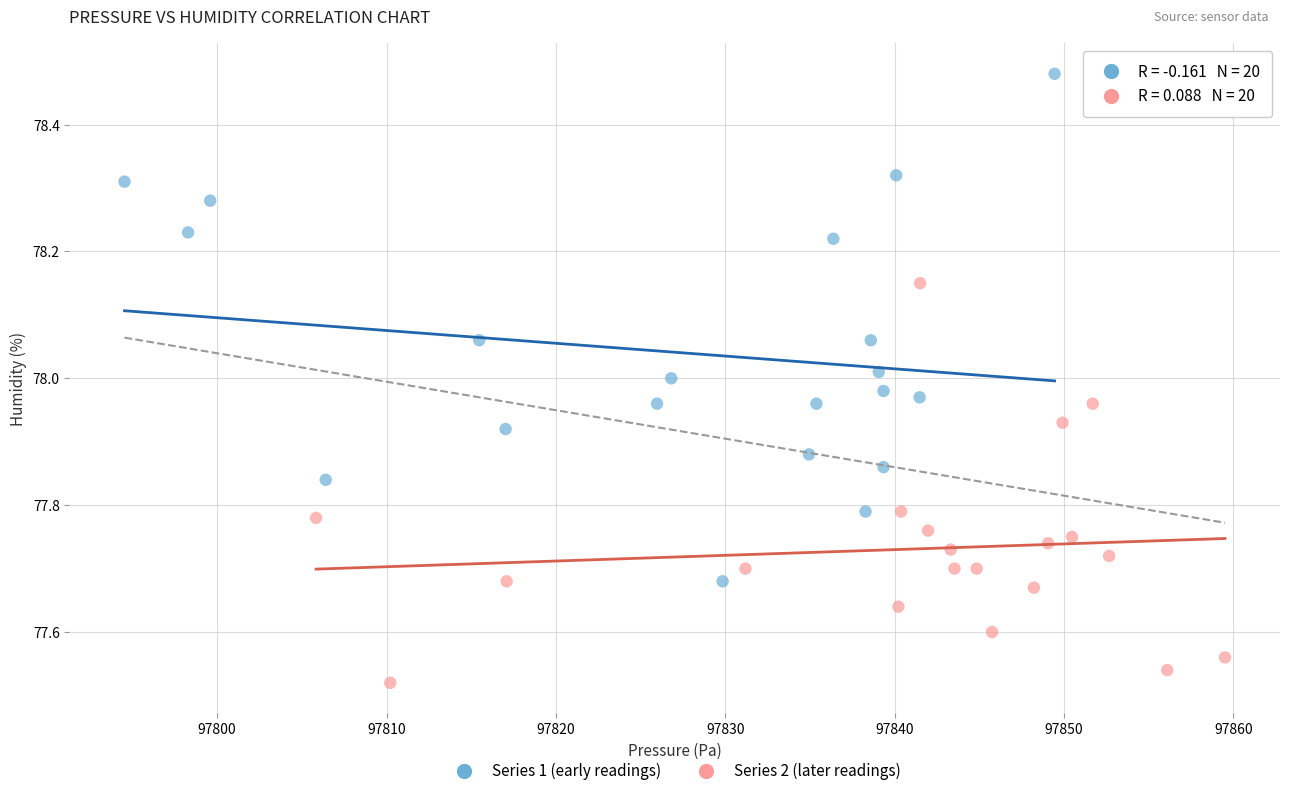

Which series reaches the minimum Y coordinate?

Series 2 (later readings)